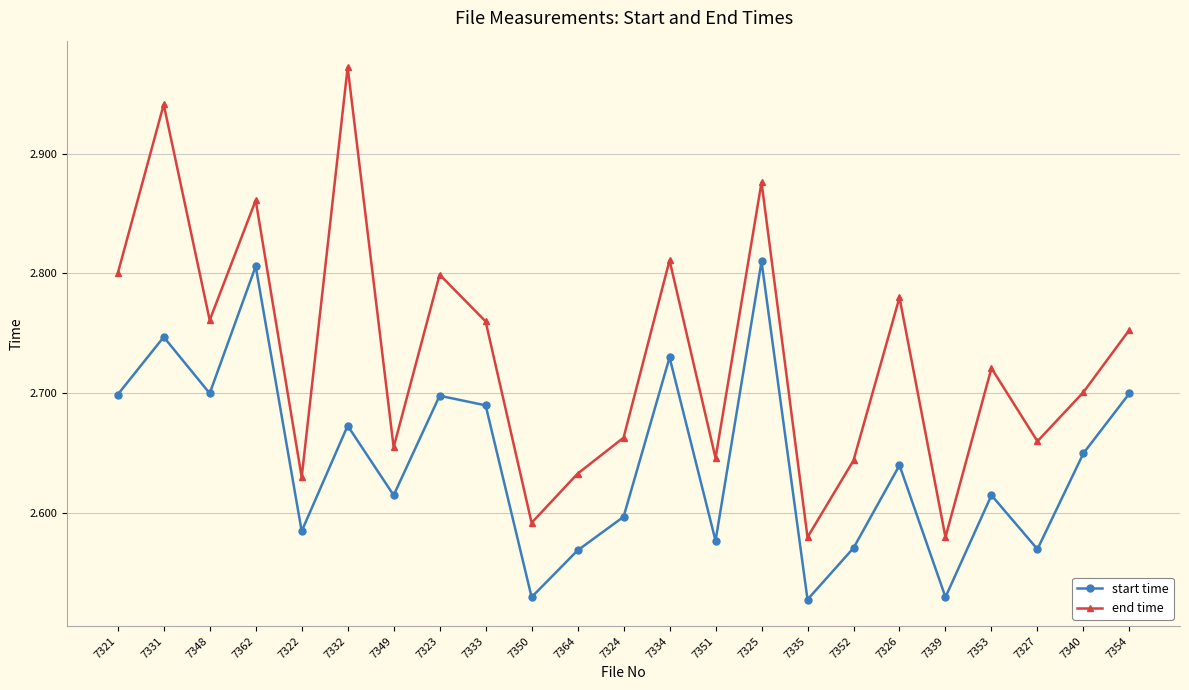

What position from the left is 7322?

5